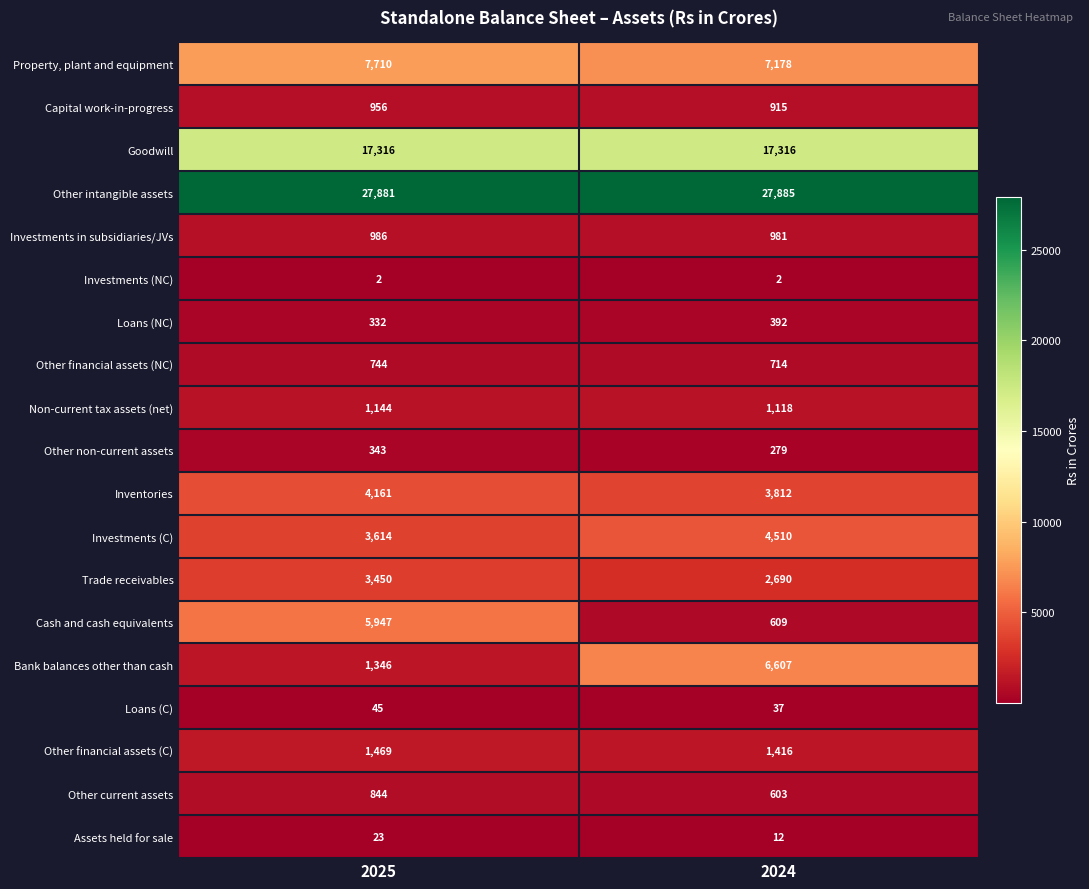

What value does the Cash and cash equivalents series have at 2024, to the nearest 100?

600